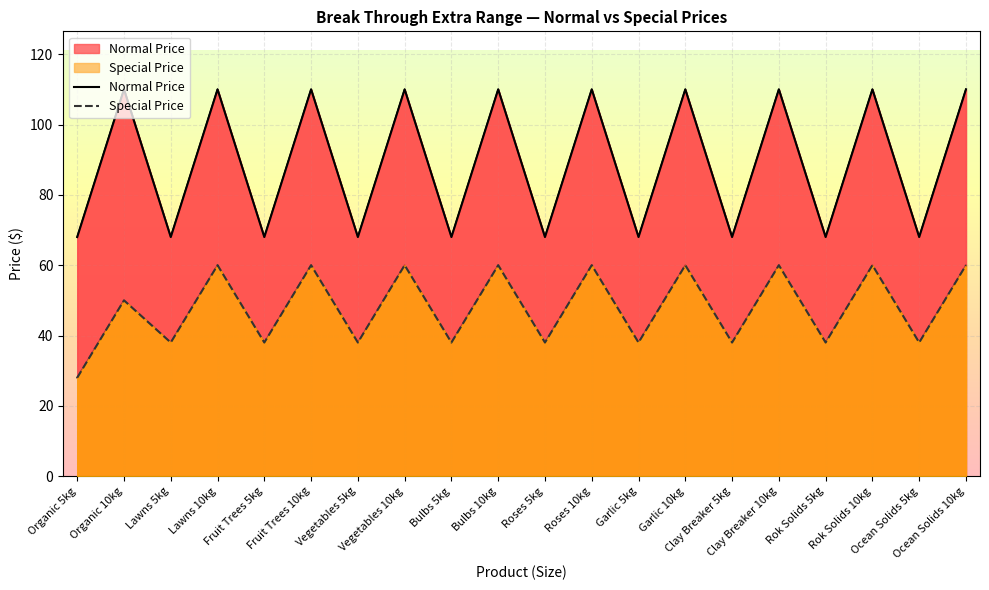

What is the value of the Normal Price point at the 15th from the left?

68